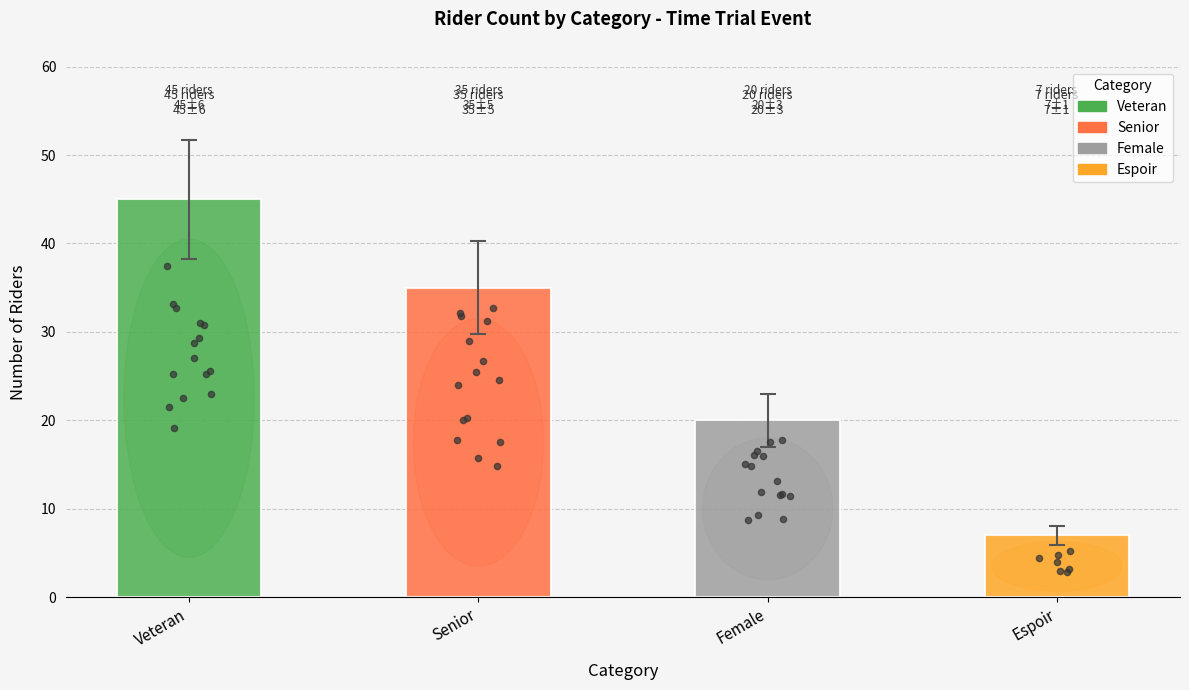

Approximately how many times larger is the value at Female compared to Senior?

0.6